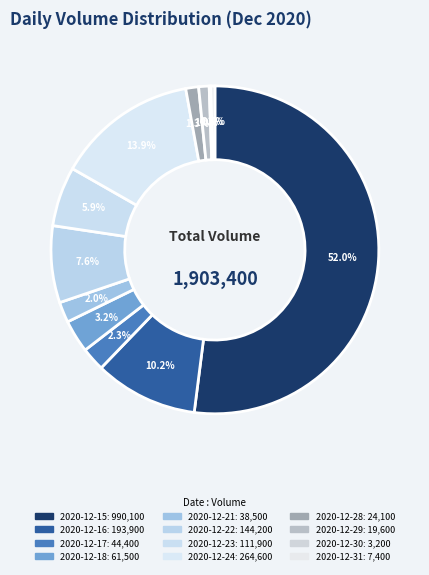

What percentage is NOT represented by 2020-12-15?

48.0%